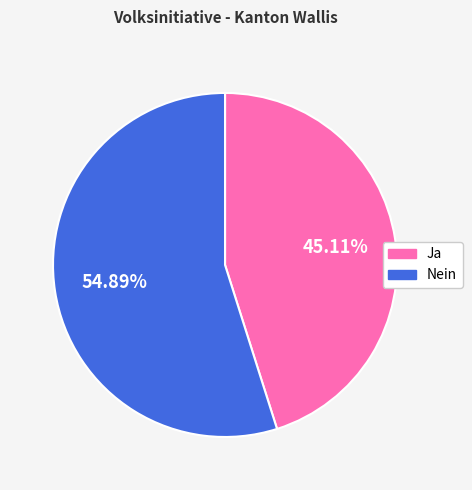

Rank the categories by value from highest to lowest.

Nein, Ja